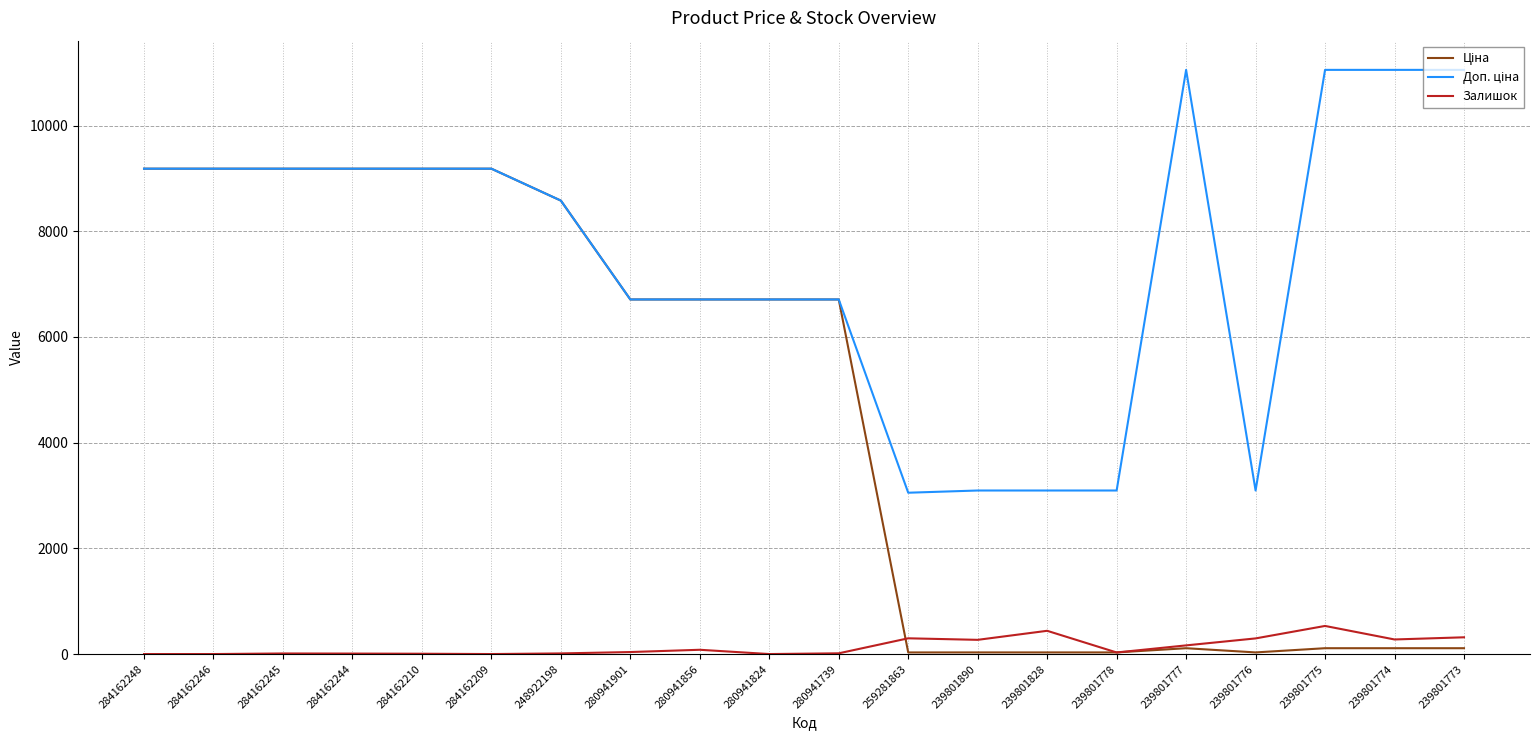

Is it true that Залишок equals 164.0 at 239801777?

True